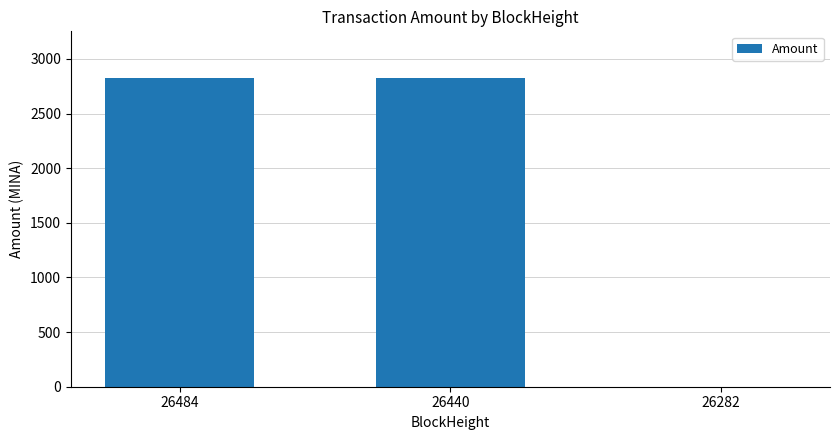

Count the number of values greater than 2827.

2